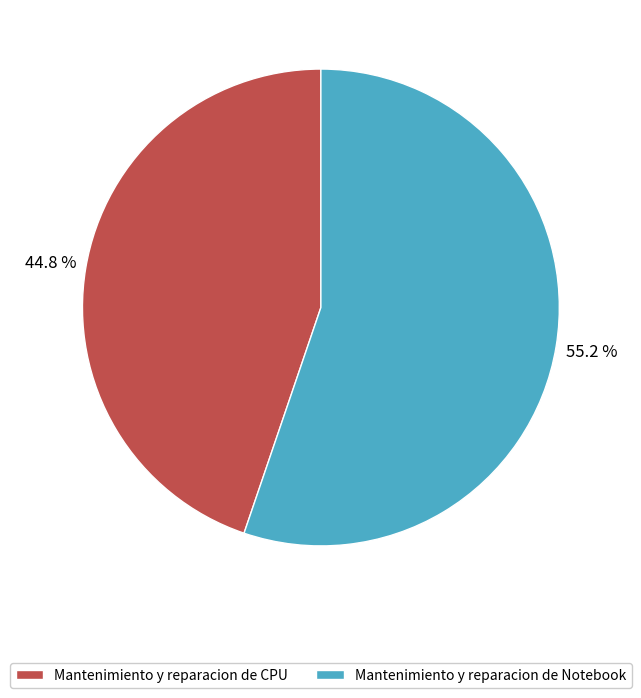

How many slices are in this pie chart?

2